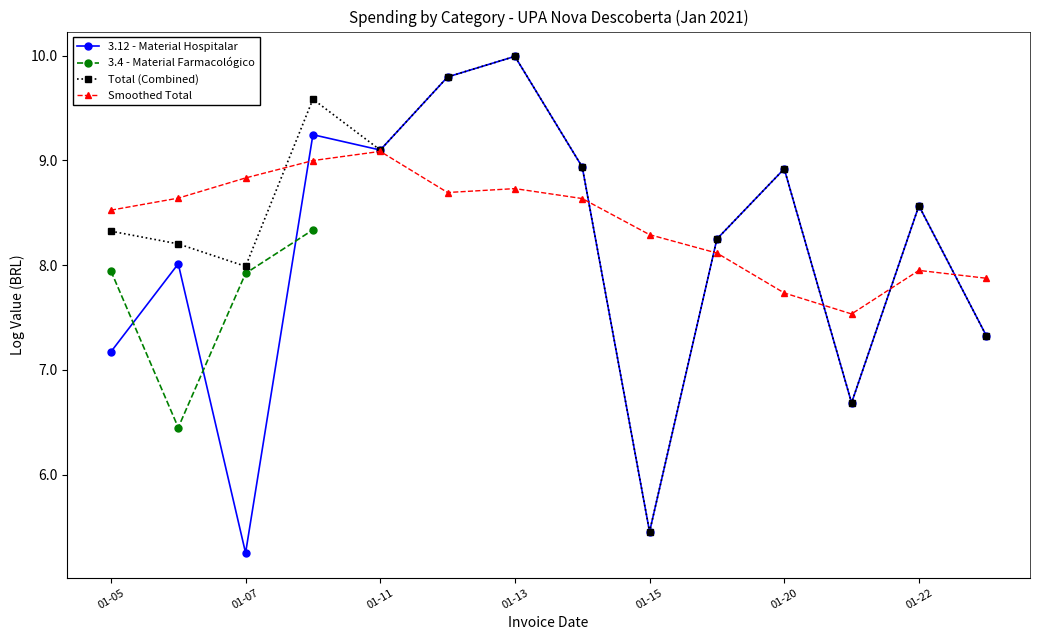

At how many categories does at least one series exceed 6?

14